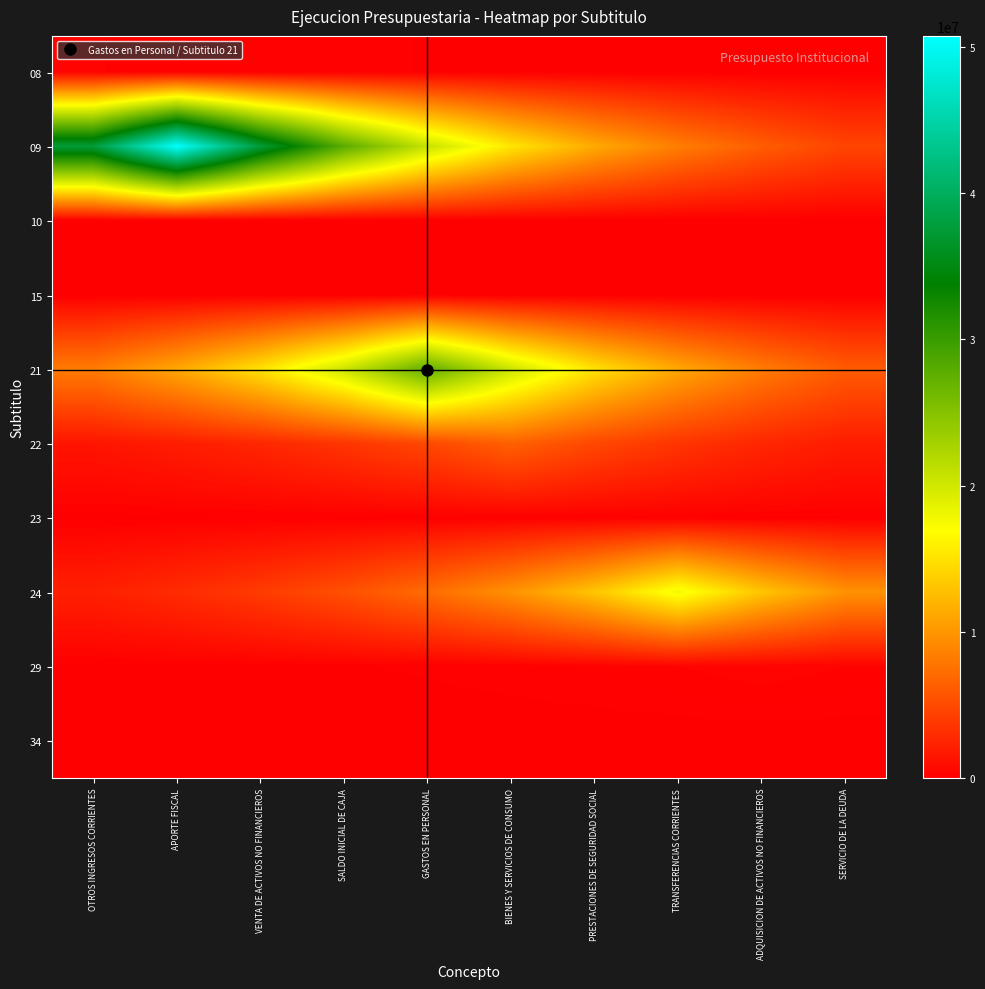

At how many categories does at least one series exceed 10413296?

9